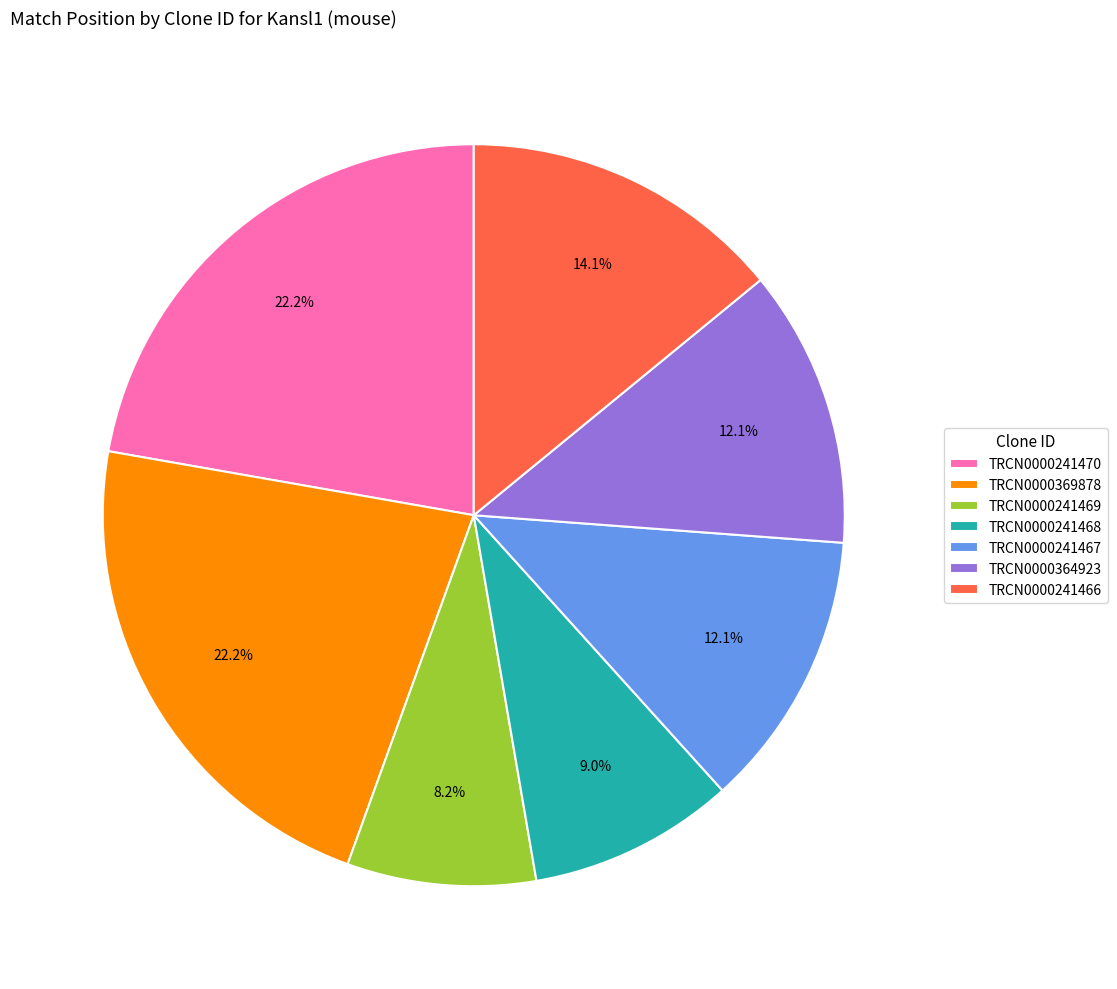

How many slices are in this pie chart?

7